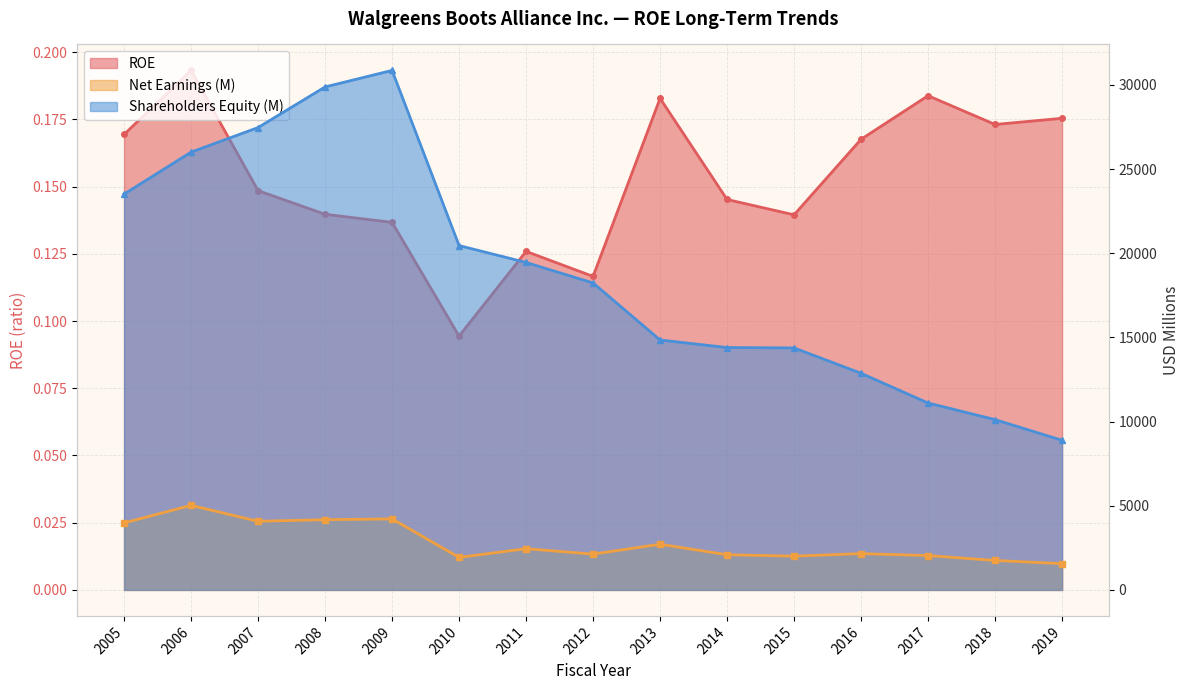

True or false: Shareholders Equity (M) has a value of 11104.0 at 2017.

True